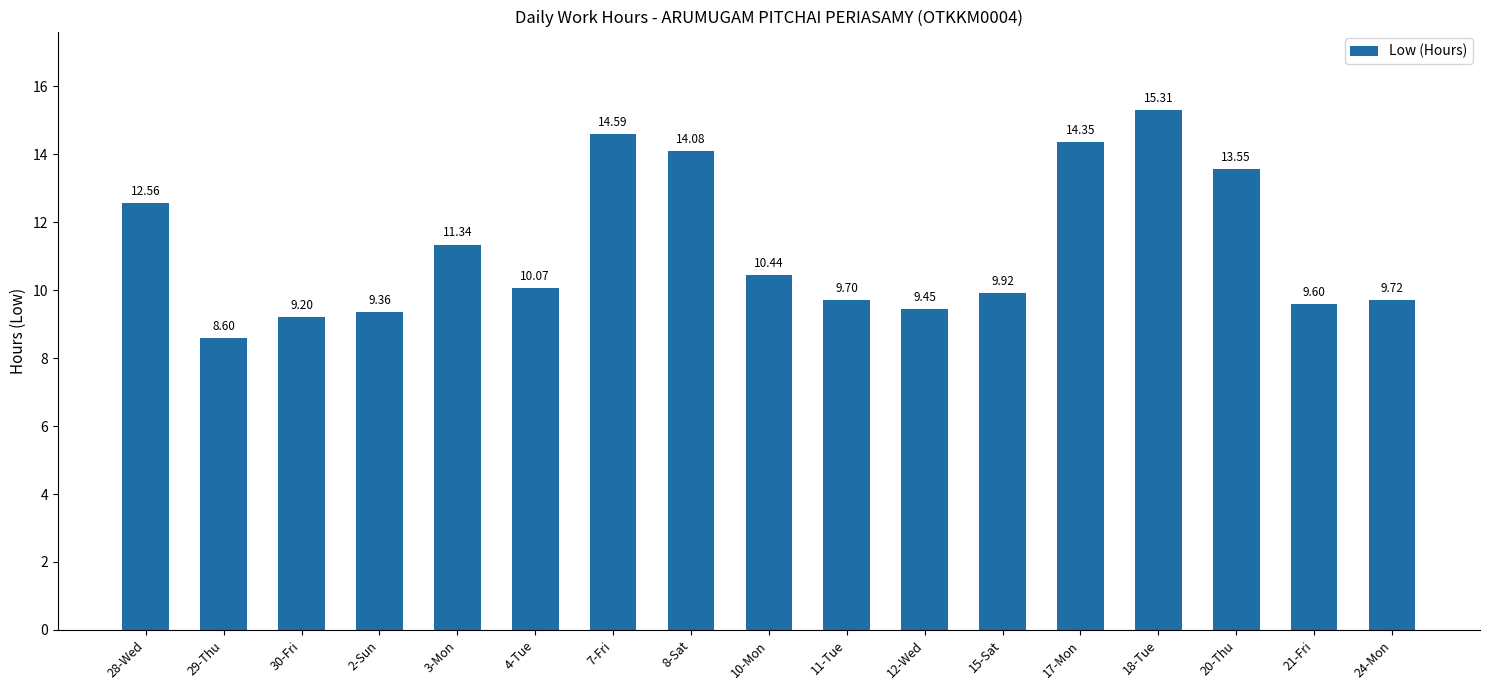

What is the smallest value displayed?

8.6